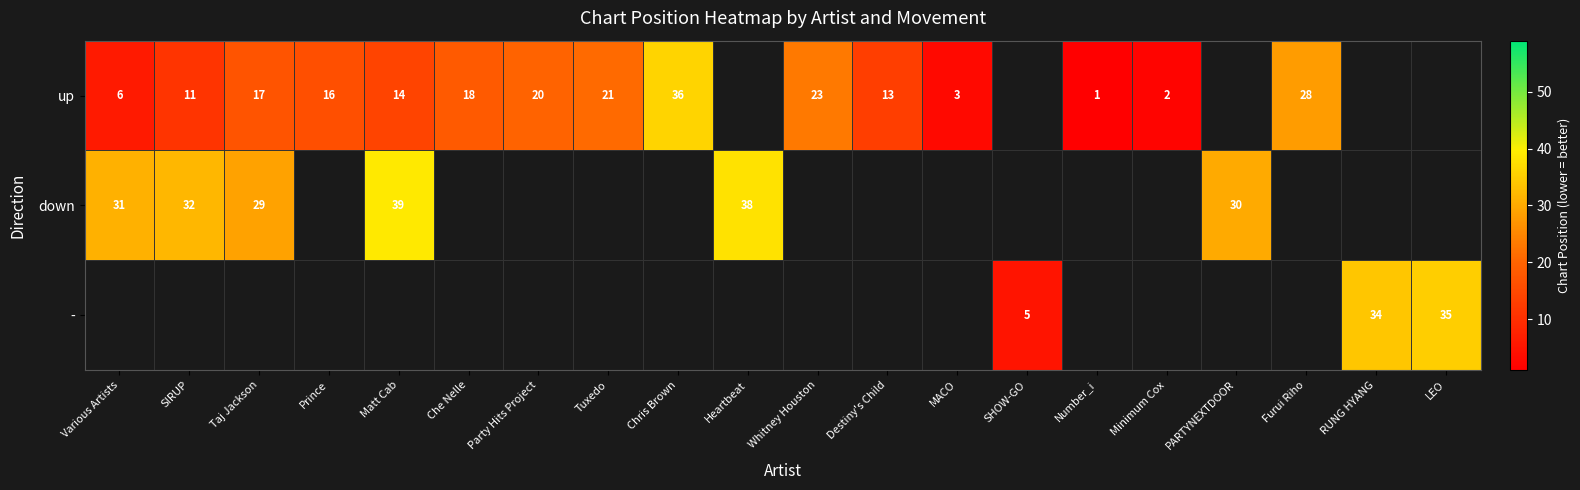

What is the difference between the up values at Minimum Cox and Tuxedo?

19